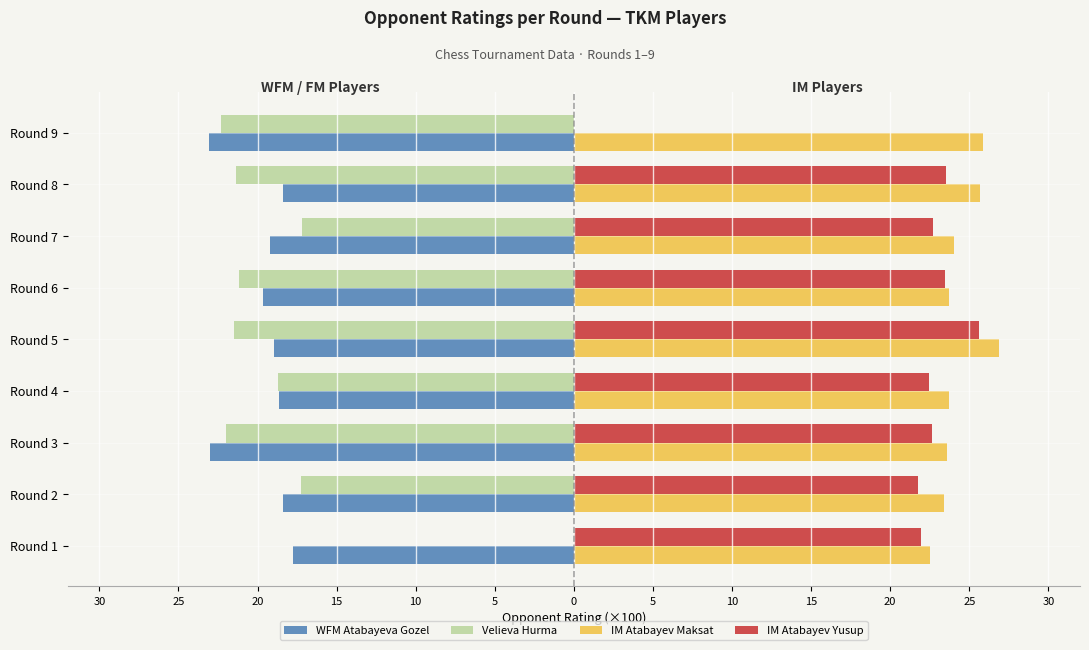

What are all the series names shown in the legend?

WFM Atabayeva Gozel, Velieva Hurma, IM Atabayev Maksat, IM Atabayev Yusup